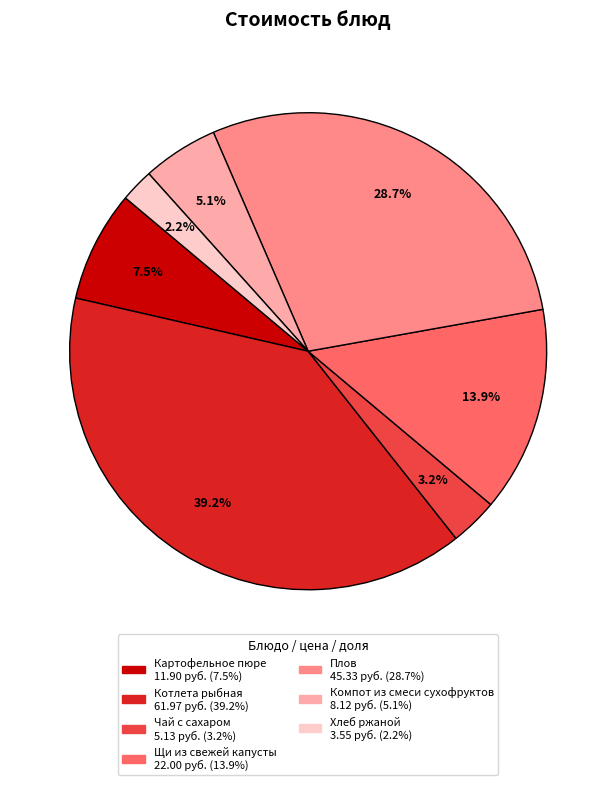

Which category has the smallest portion of the pie?

Хлеб ржаной